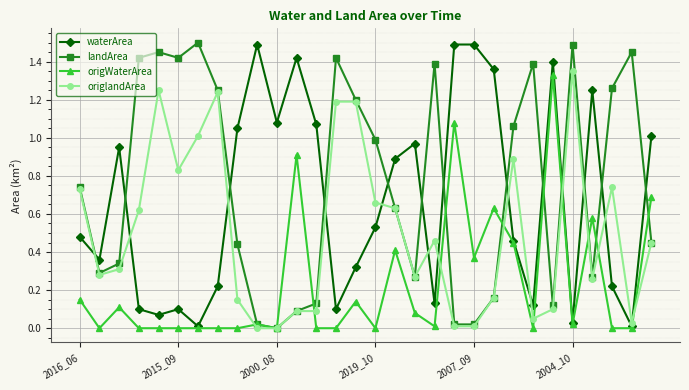

True or false: waterArea has more than 1 interior local peaks.

True